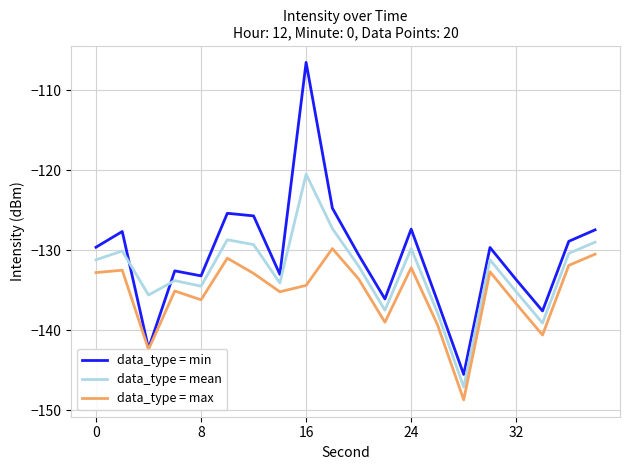

True or false: data_type = max and data_type = mean cross at least once.

False